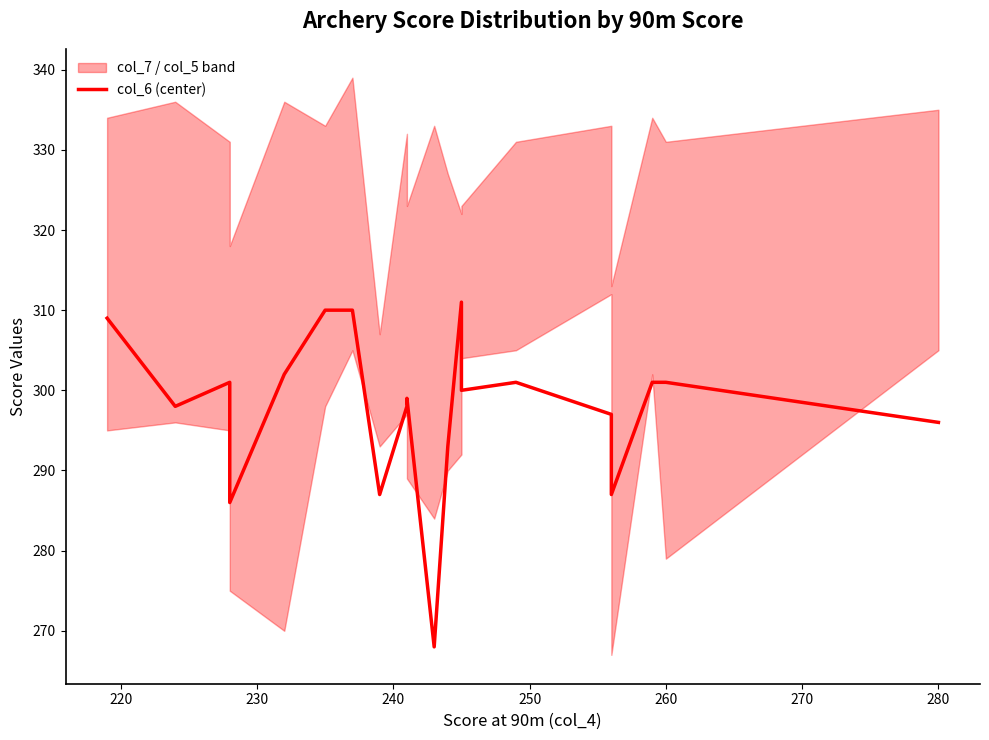

Does the chart have visible grid lines?

No